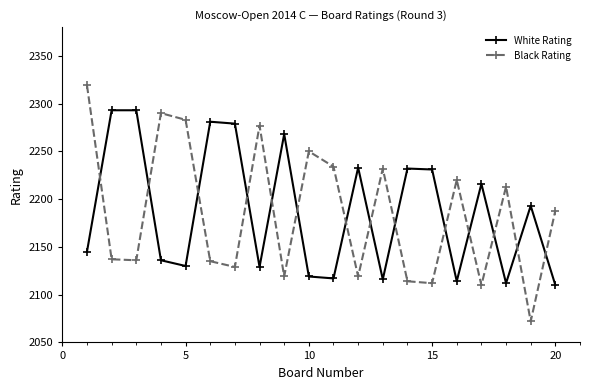

At how many categories does at least one series exceed 2081?

20